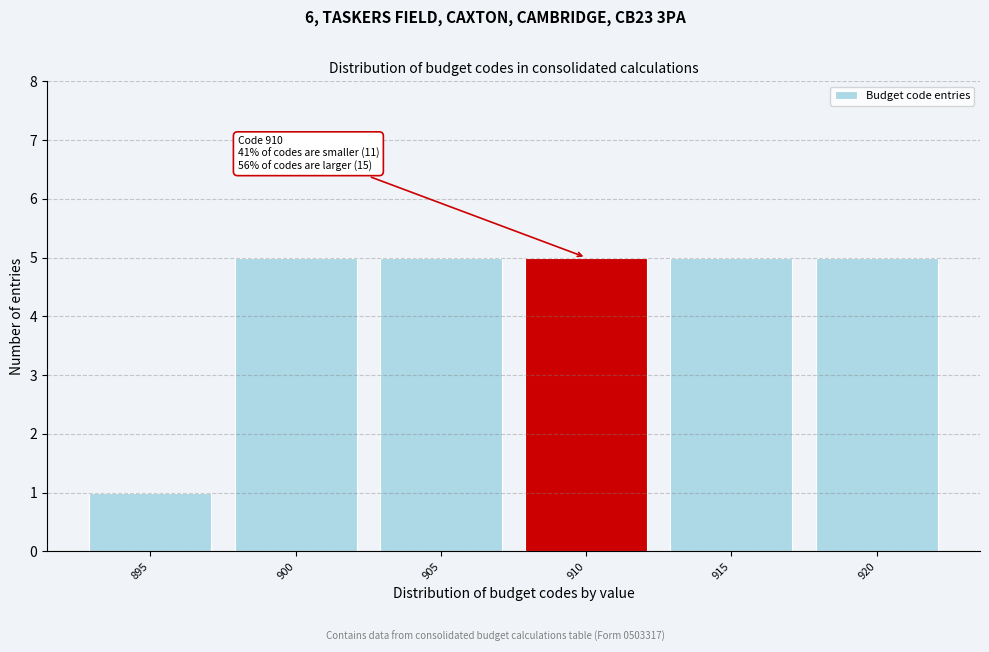

Reading left to right, extract all data points from this chart.

1	5	5	5	5	5